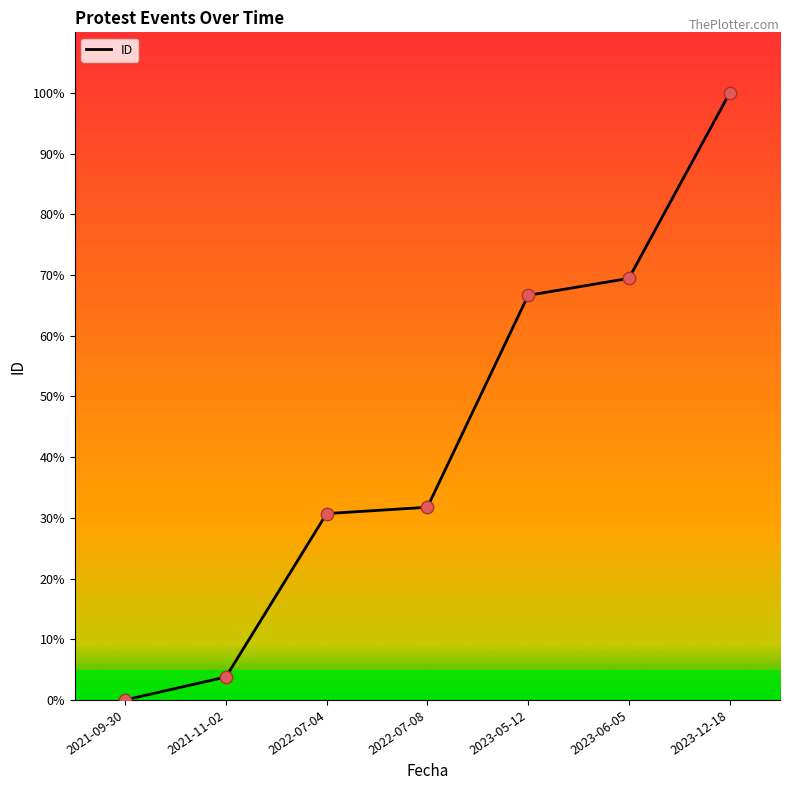

Approximately how many times larger is the value at 2023-06-05 compared to 2021-11-02?

18.4